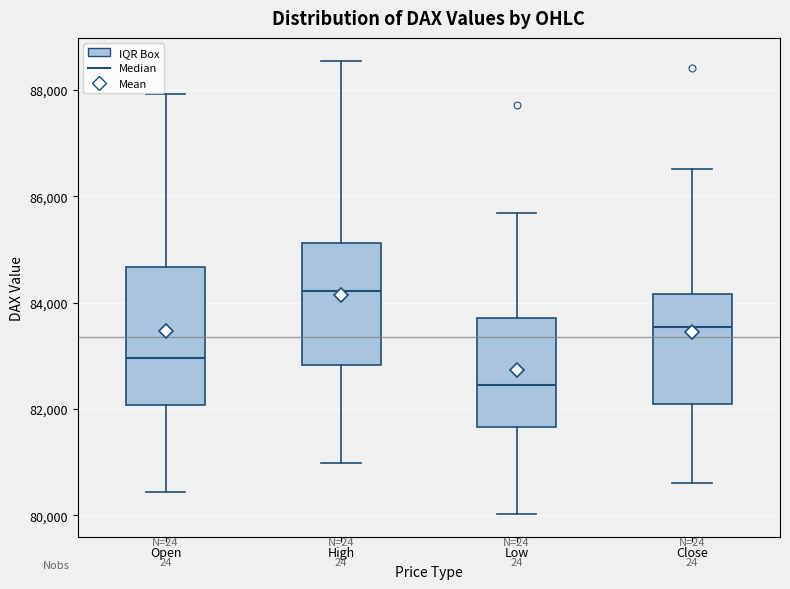

Which box has the highest median line?

High